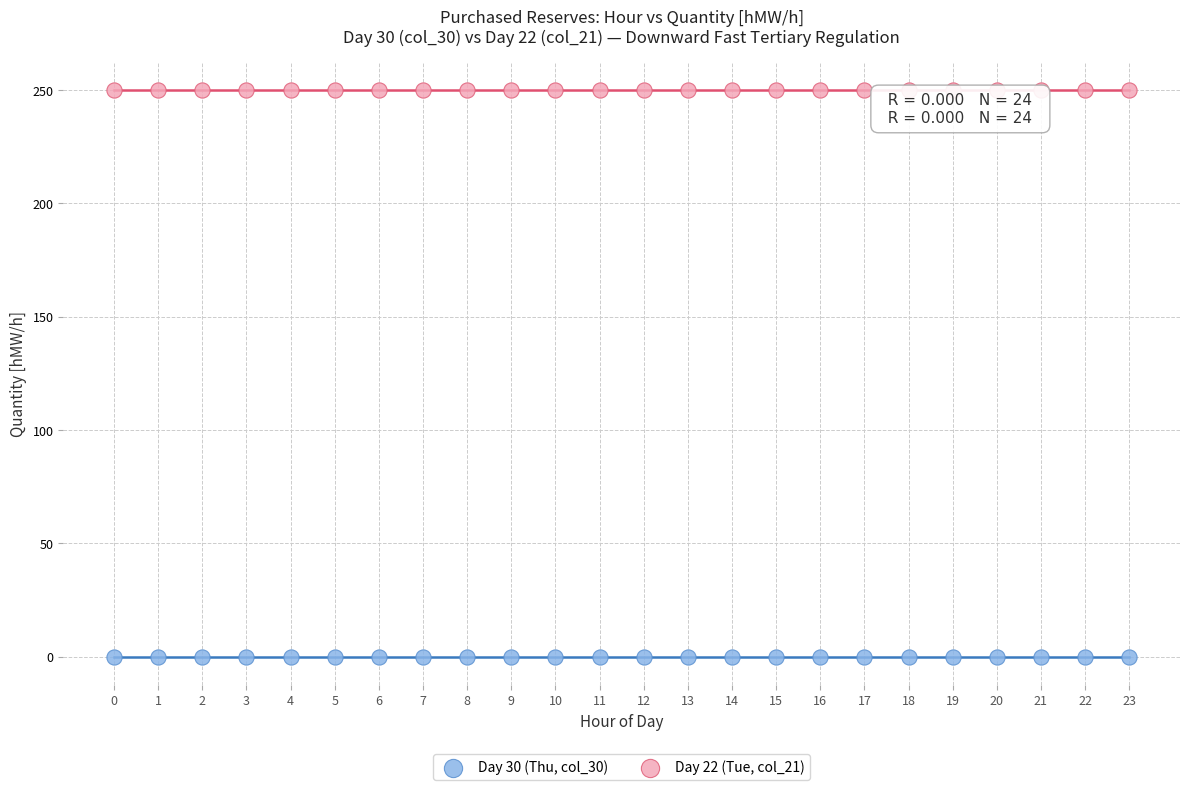

Which series contains the highest Y value?

Day 22 (Tue, col_21)